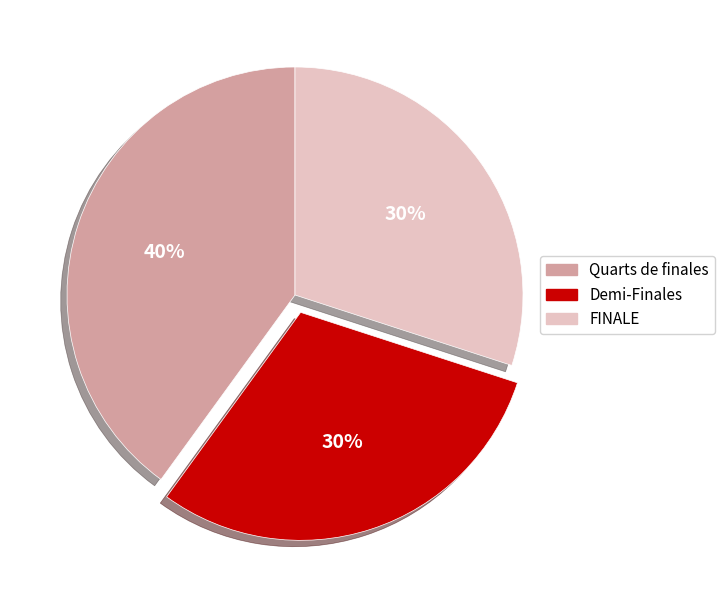

Is it true that Demi-Finales is 19% of the pie?

False